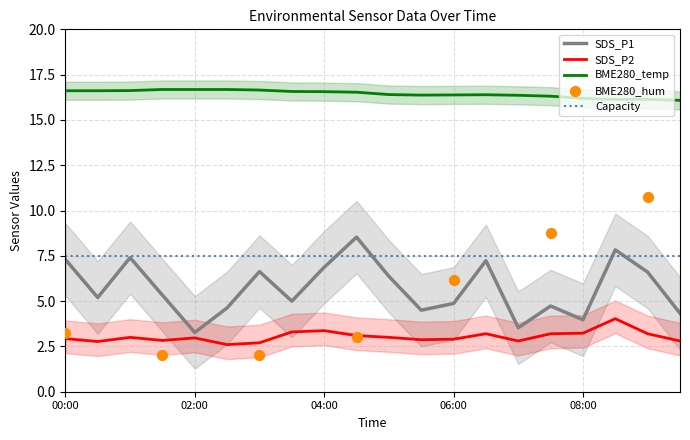

What is the minimum value for BME280_temp?

16.1